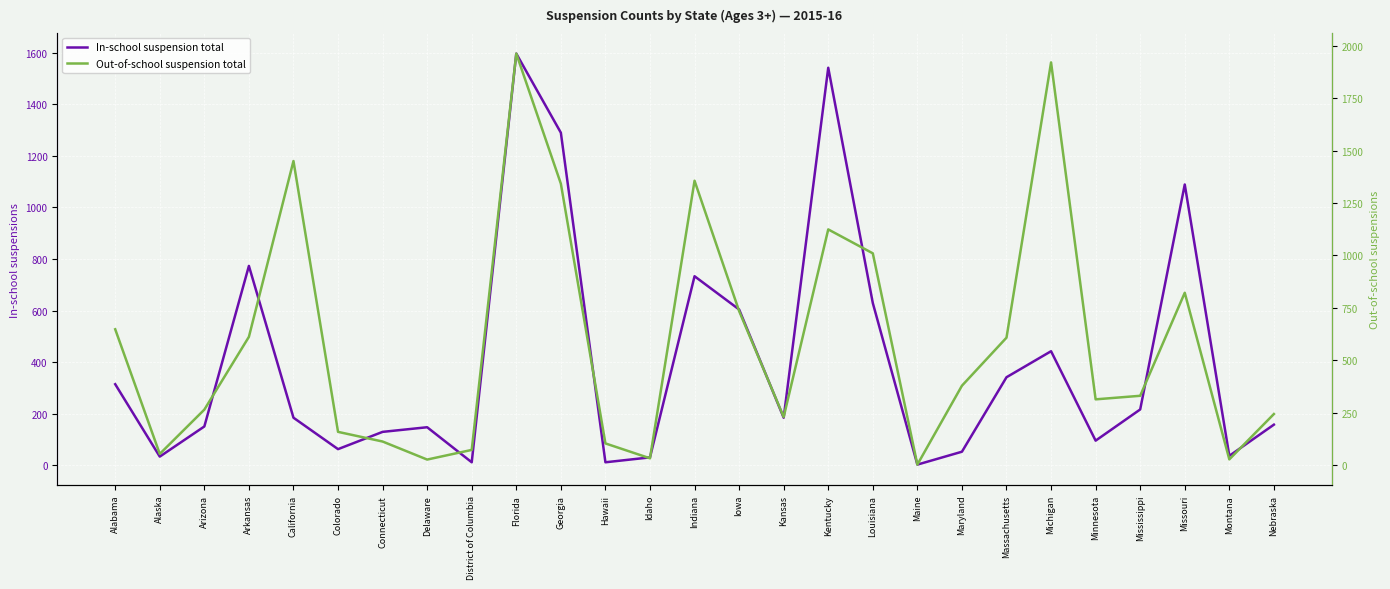

How many intersections are there between In-school suspension total and Out-of-school suspension total?

8